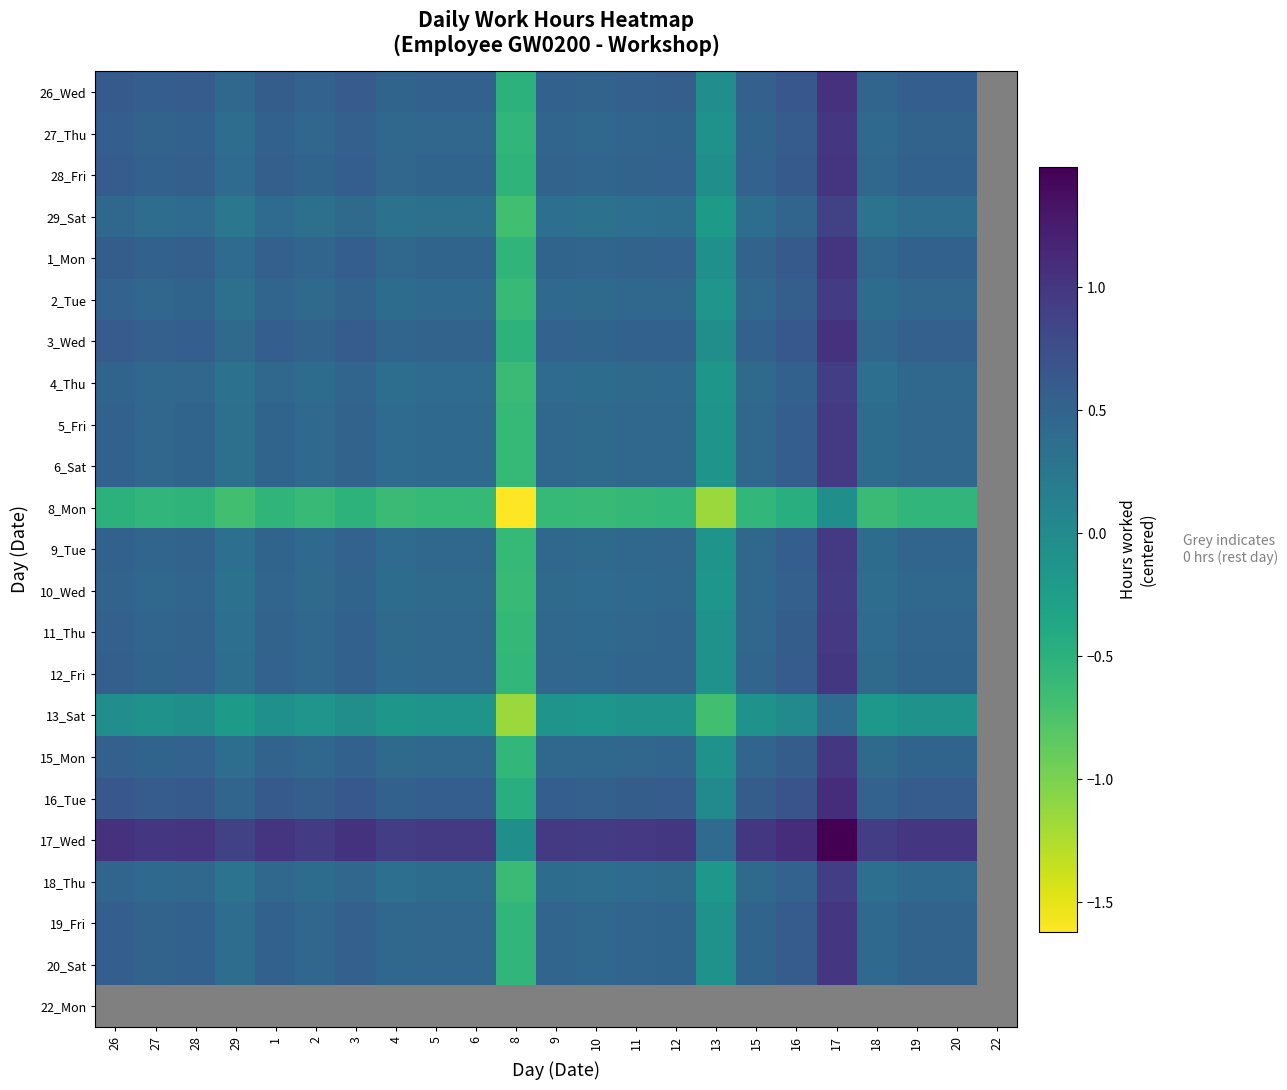

At which label does 16_Tue reach its minimum?

8